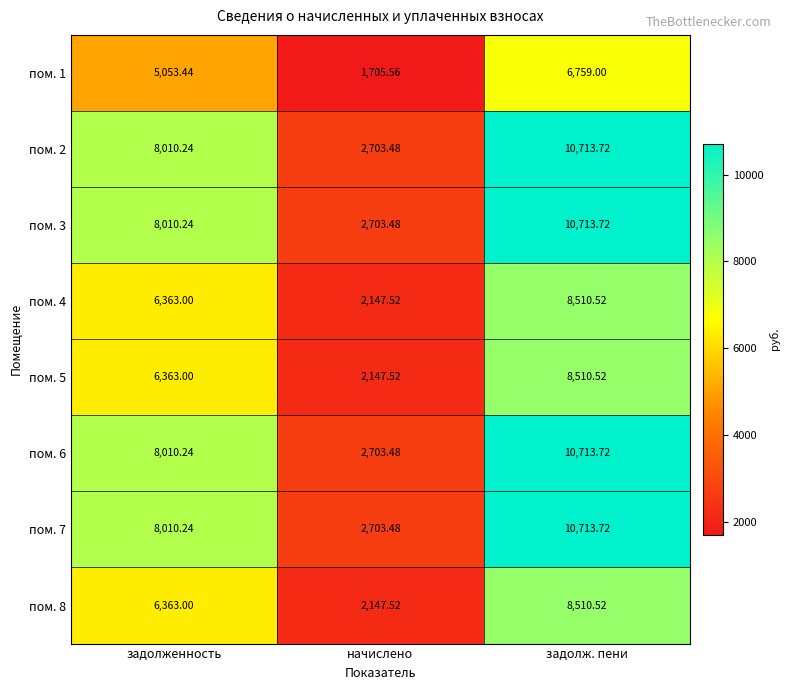

At how many categories does at least one series exceed 9189?

1